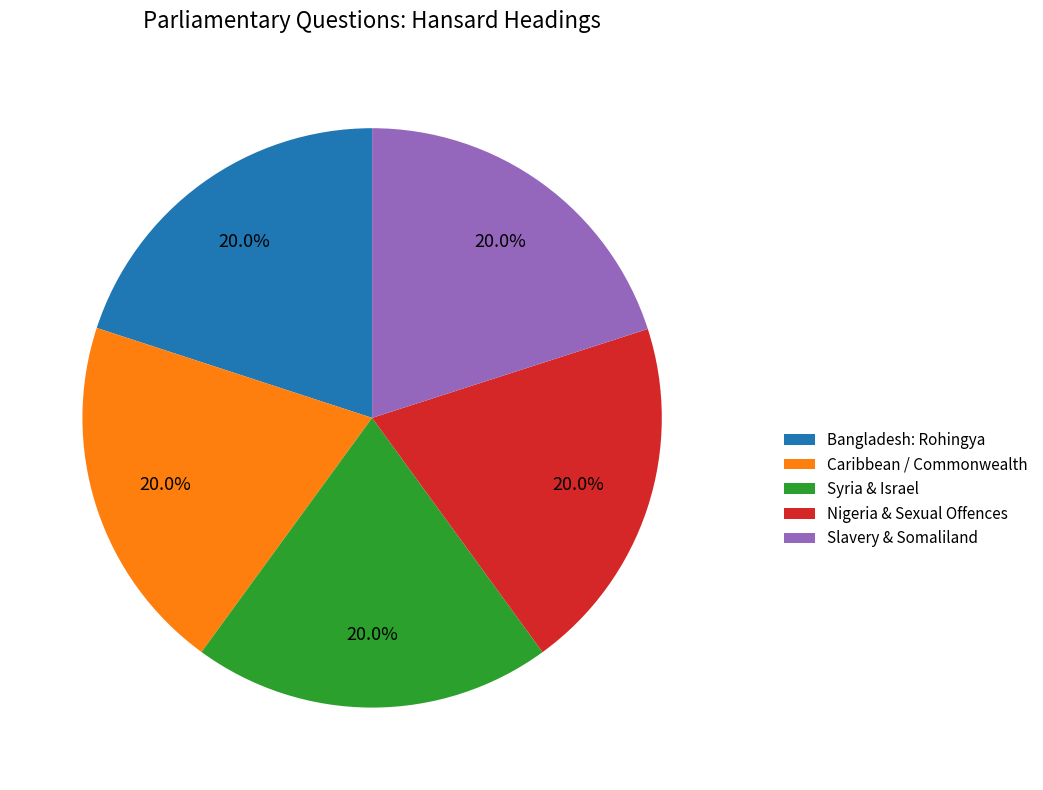

What is the total percentage of Caribbean / Commonwealth and Slavery & Somaliland?

40.0%